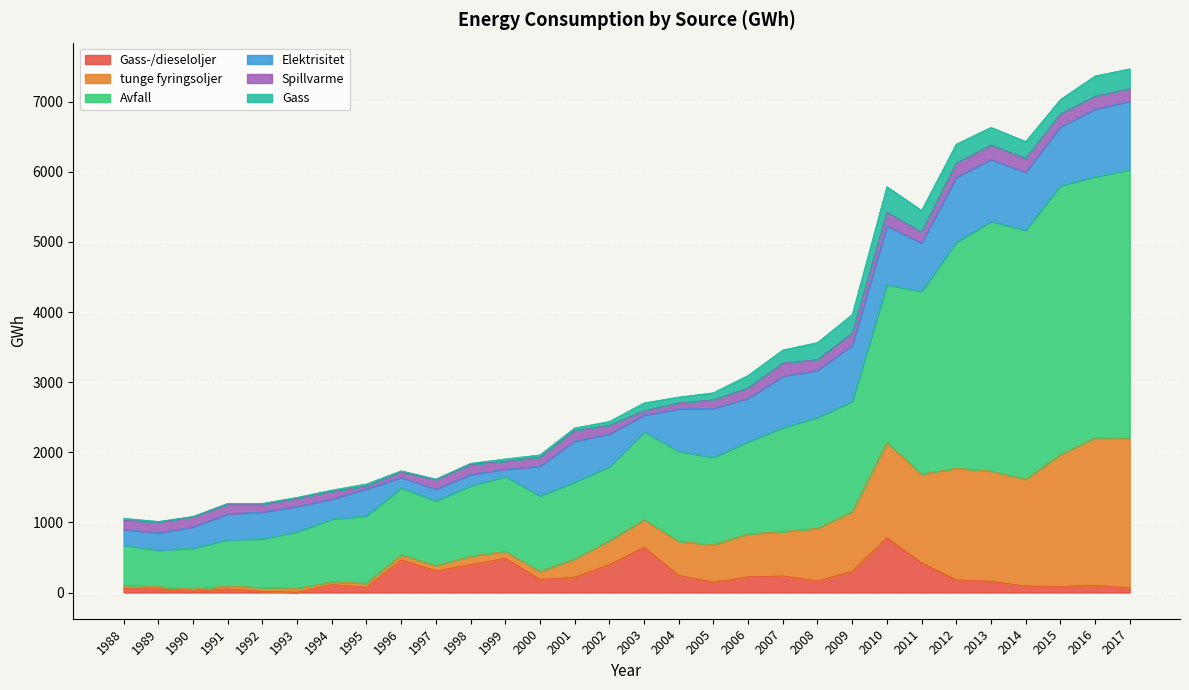

At which category is the sum across all series the highest?

2017